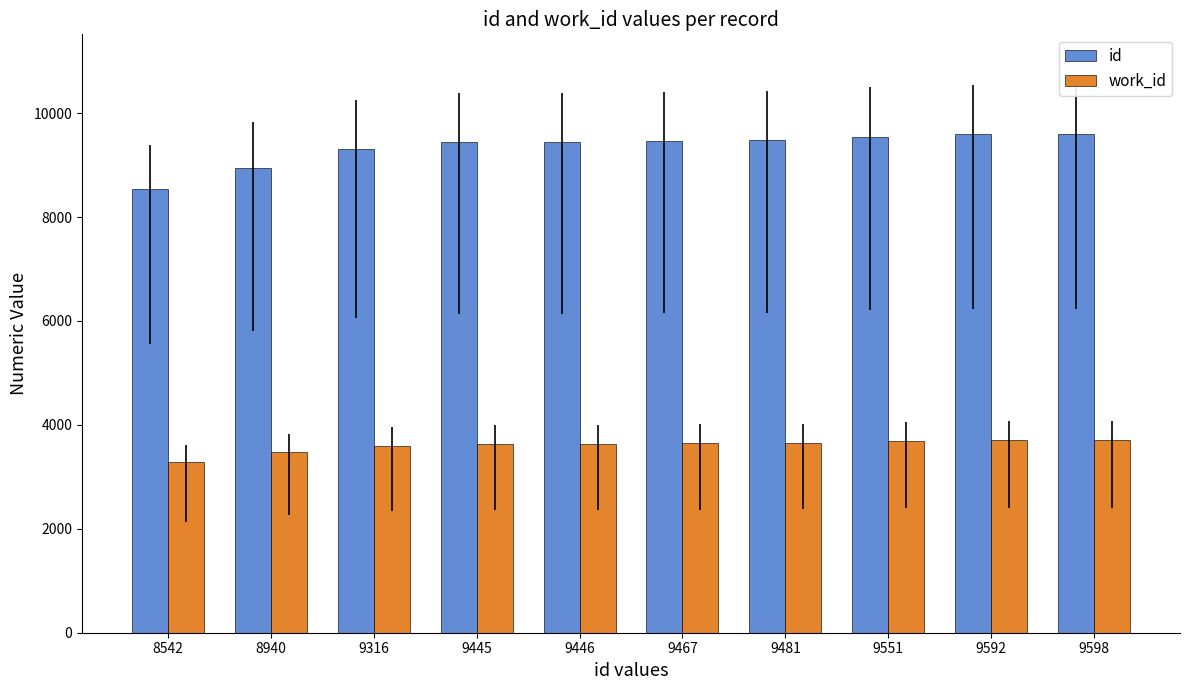

Rank the series at 9467 from highest to lowest value.

id, work_id